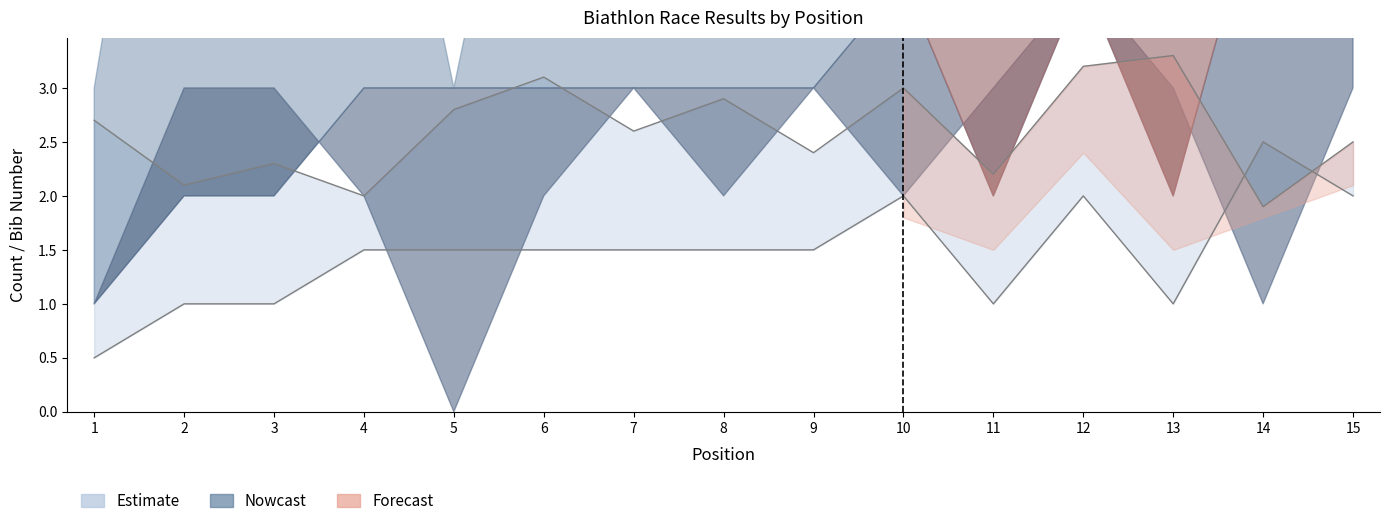

The Bib series shows 3.7 at 1. True or false?

False